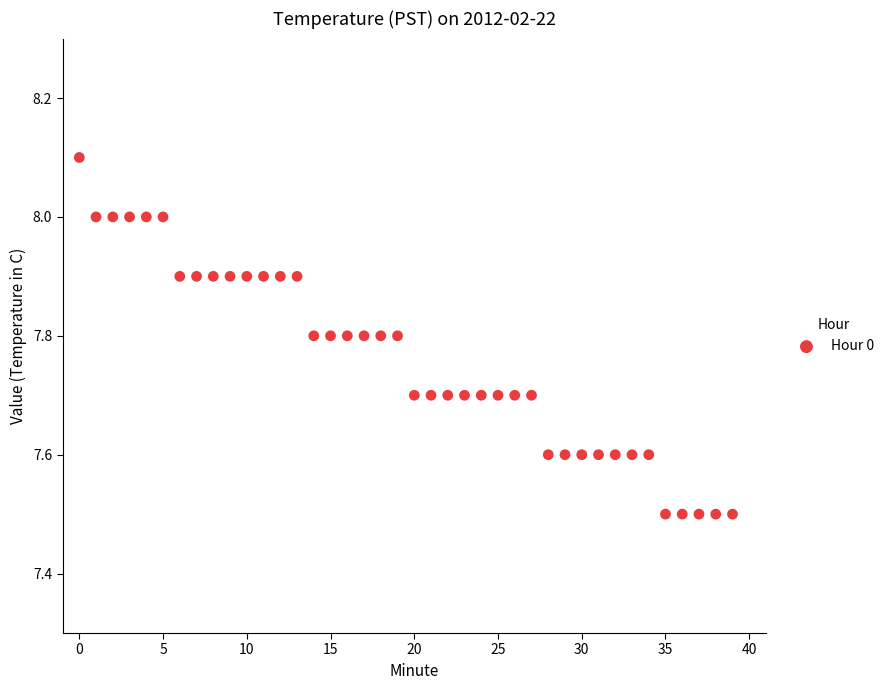

What is the range of Y values (max minus min)?

0.6